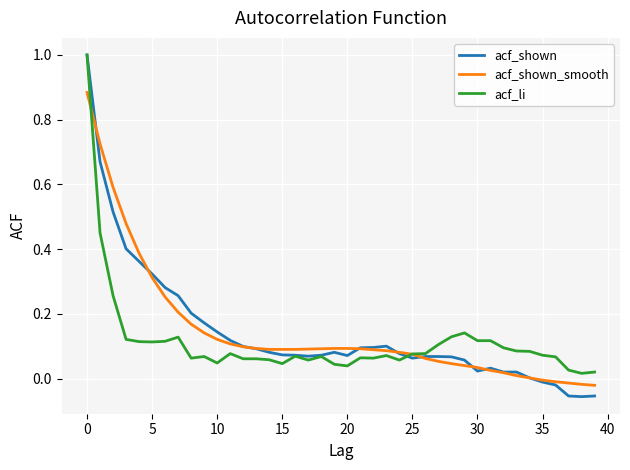

What is the difference between the maximum and minimum values in the acf_shown series?

1.1